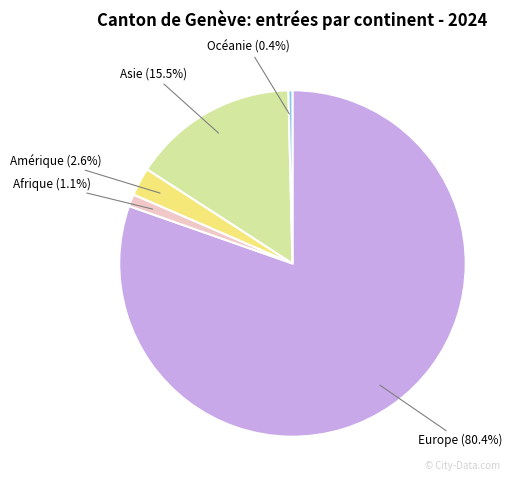

Is there a majority slice in this chart?

Yes